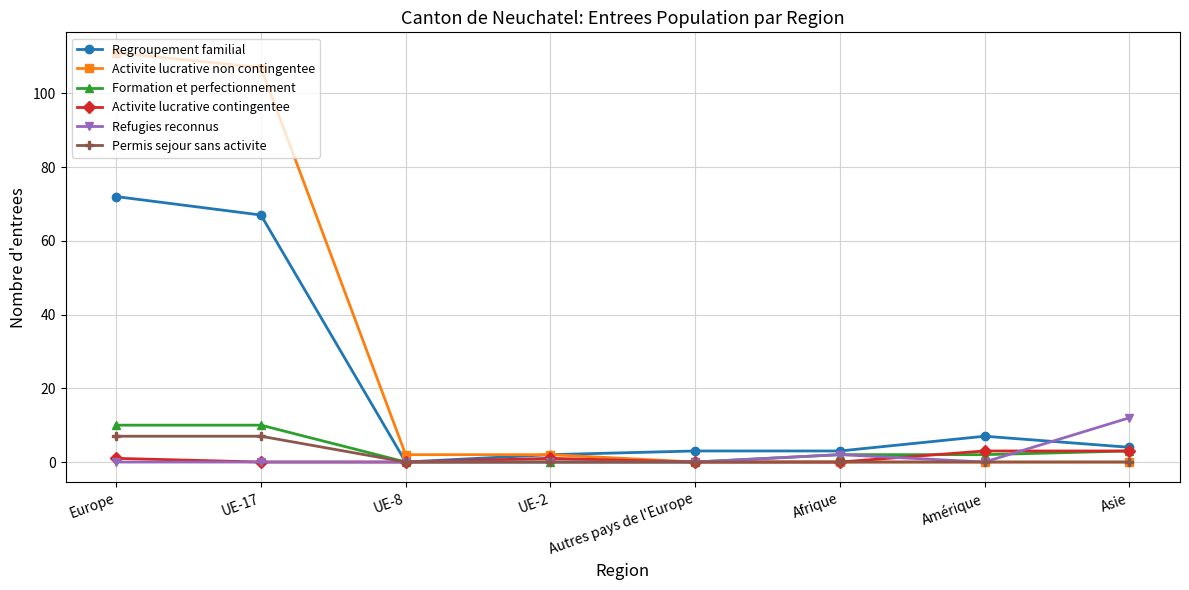

What value does the Regroupement familial series have at UE-17, to the nearest 10?

70